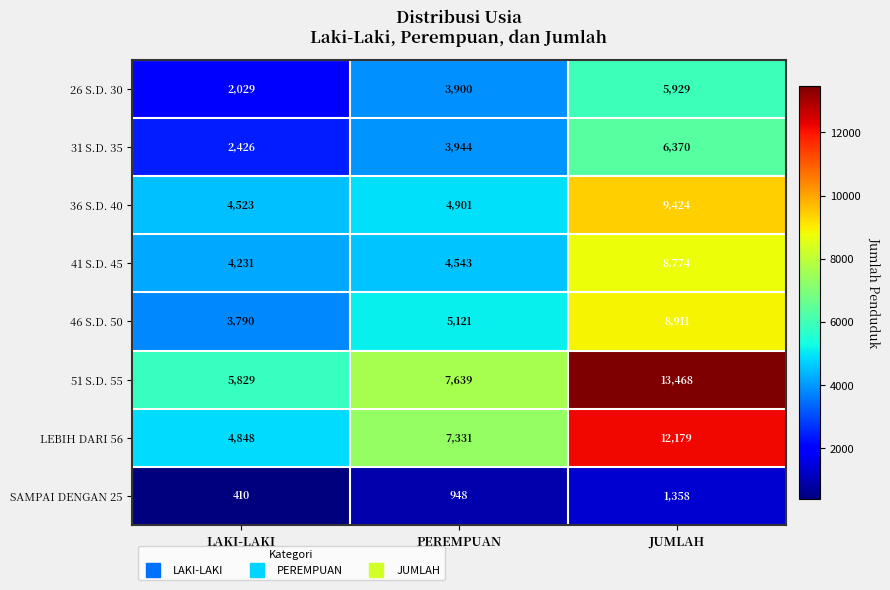

What value does the SAMPAI DENGAN 25 series have at LAKI-LAKI?

410